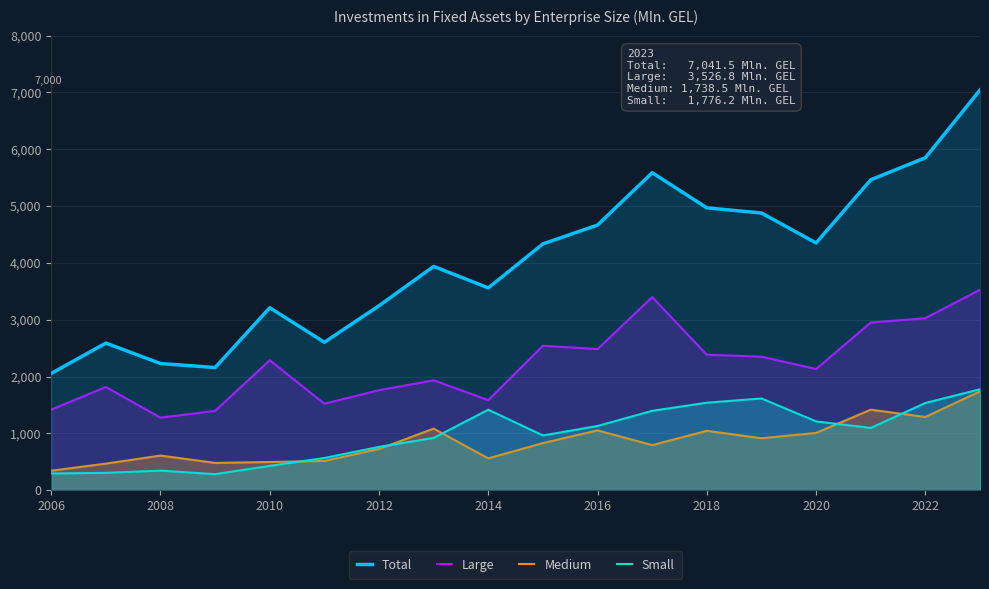

Reading right to left, extract all data points from this chart.

Total: 7041.5	5849.5	5461.7	4350.1	4877.3	4967.8	5586.1	4665.4	4333.6	3559.6	3937.3	3245.6	2602.5	3210.1	2157.8	2229.0	2588.4	2054.7
Large: 3526.8	3026.5	2950.2	2131.7	2349.3	2383.7	3396.7	2482.7	2541.9	1584.3	1933.8	1758.8	1521.4	2286.0	1395.6	1276.4	1815.4	1418.0
Medium: 1738.5	1288.5	1416.2	1007.7	914.2	1044.5	793.2	1052.6	829.0	559.6	1083.1	725.1	514.2	496.1	479.8	608.9	467.3	342.6
Small: 1776.2	1534.5	1095.3	1210.7	1613.8	1539.6	1396.2	1130.0	962.7	1415.7	920.4	761.7	566.8	428.0	282.3	343.8	305.8	294.1